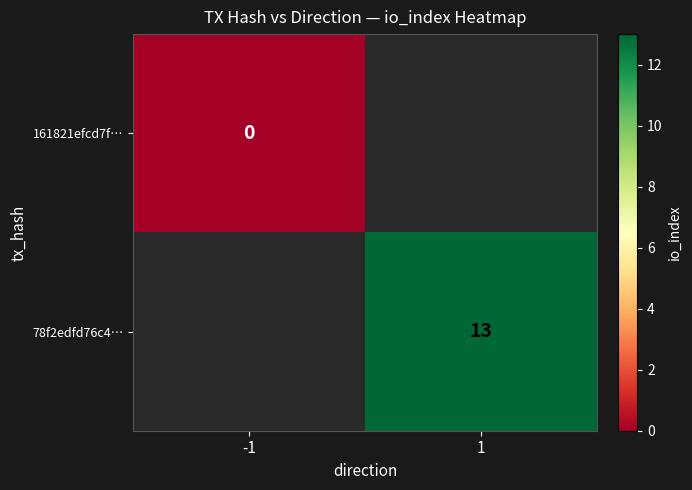

The 78f2edfd76c4… series shows 6 at 1. True or false?

False